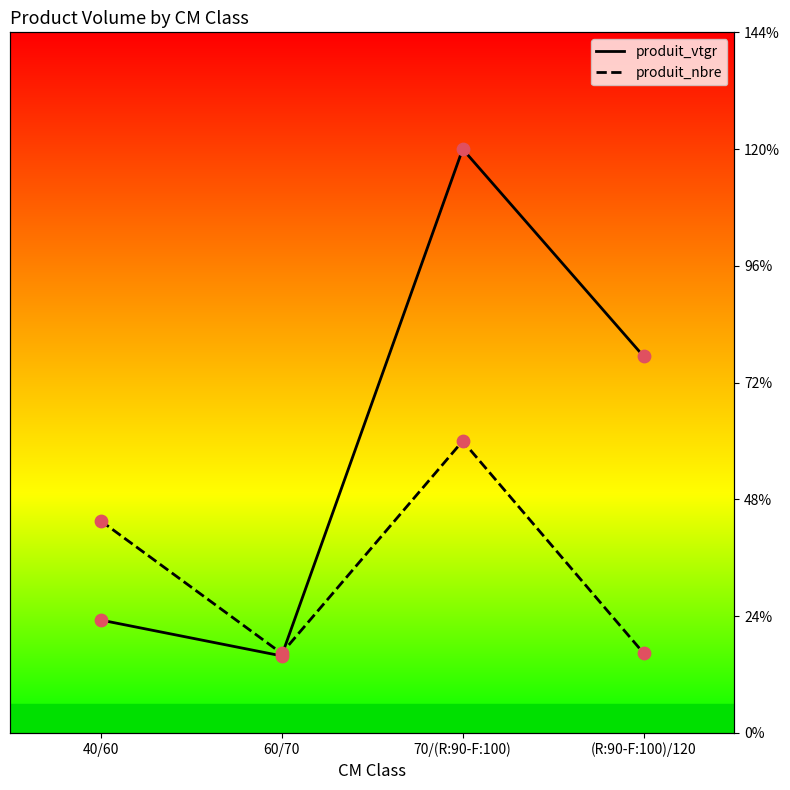

Is the value of produit_nbre at 40/60 greater than the value of produit_vtgr at 70/(R:90-F:100)?

No